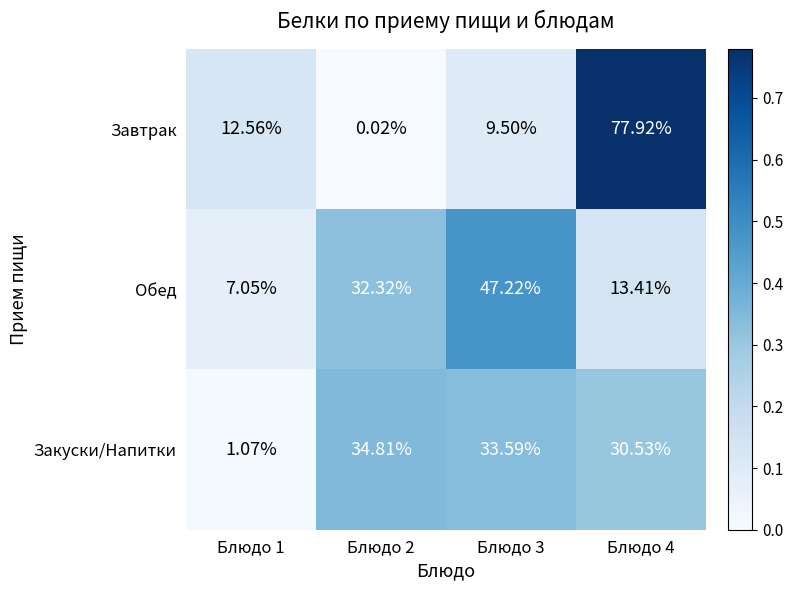

Rank the series by their maximum value, from lowest to highest.

Закуски/Напитки, Обед, Завтрак